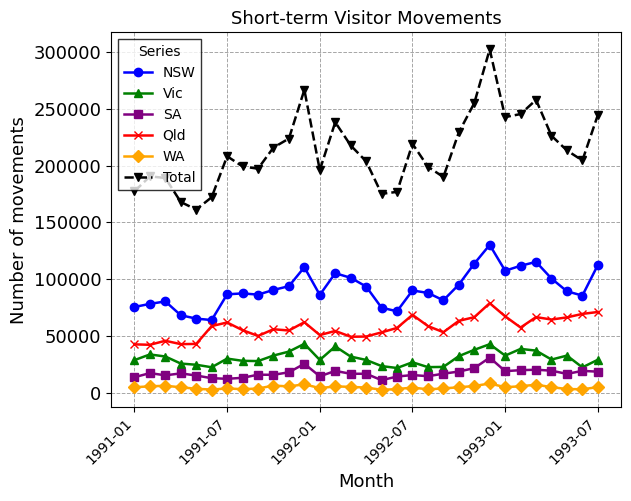

How many interior local peaks does the Total series have?

7